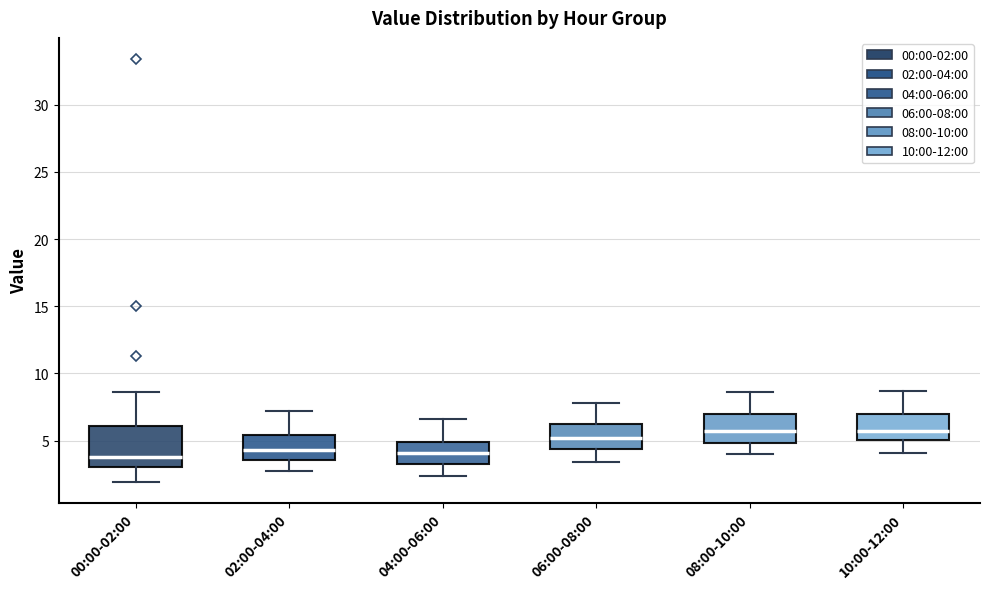

Which box is the tallest, from its lower edge to its upper edge?

00:00-02:00